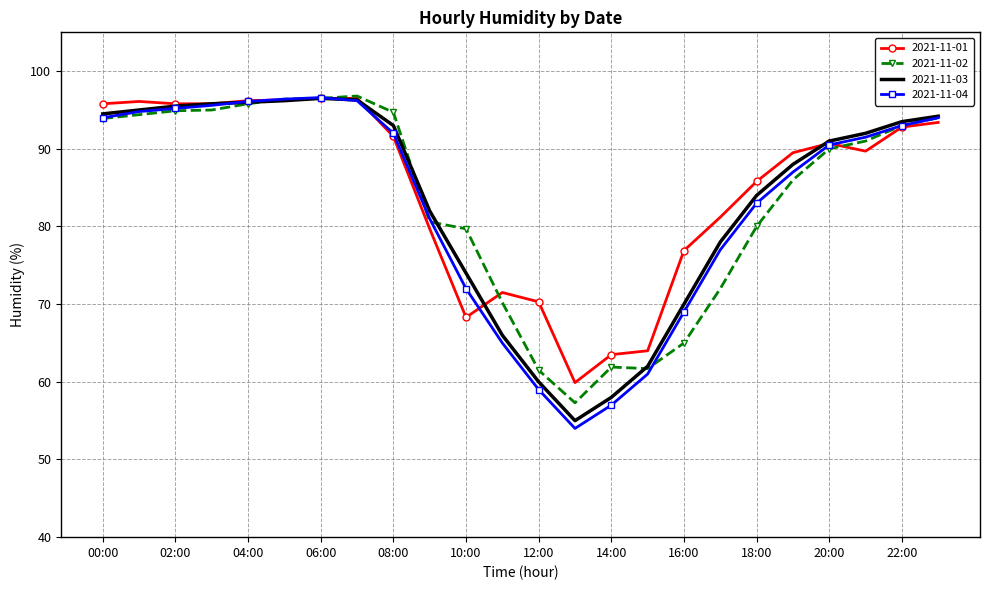

Which series has the largest range (max minus min)?

2021-11-04